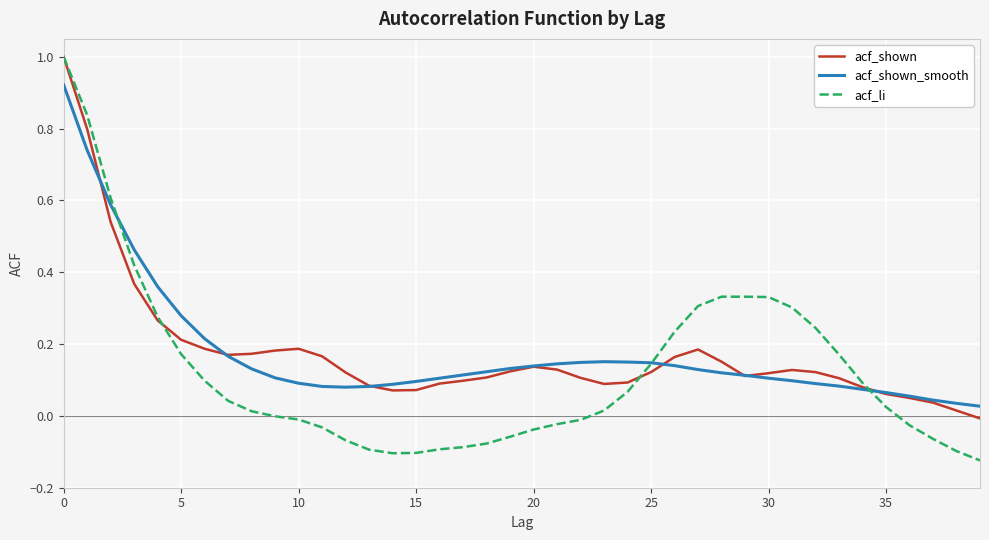

What is the greatest value displayed?

1.0